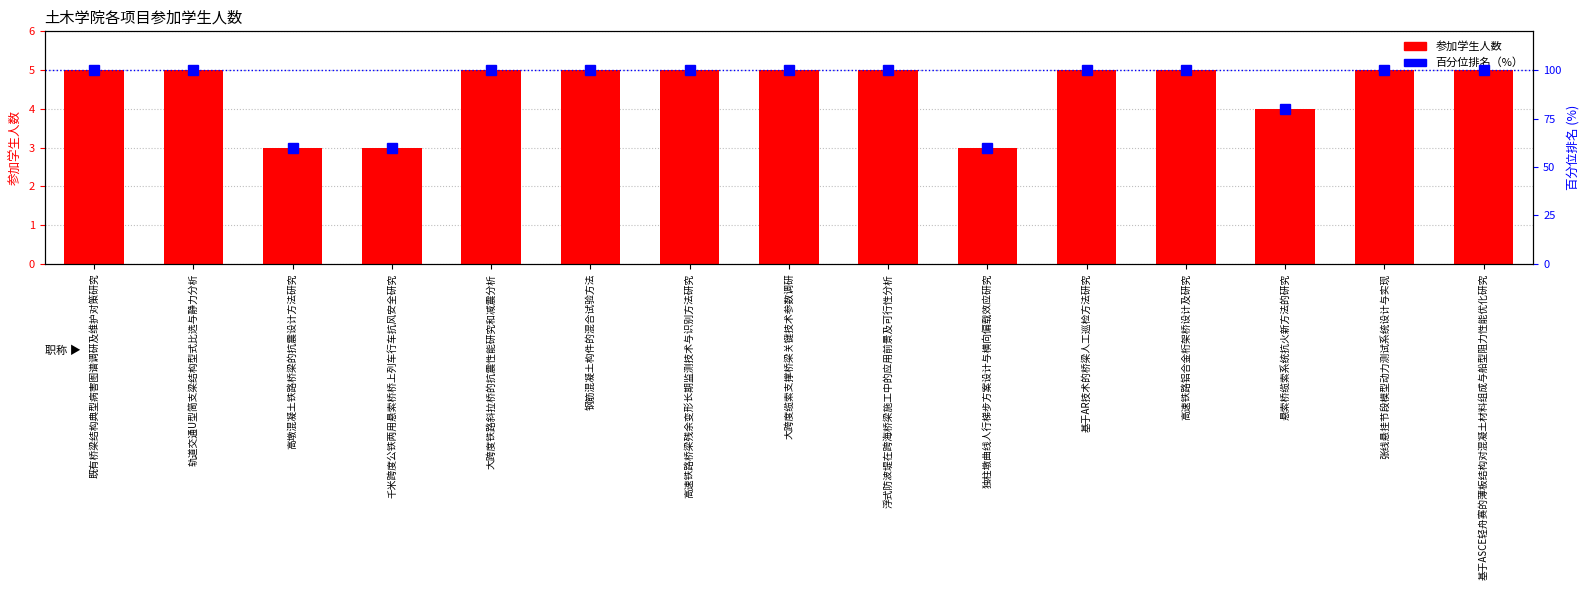

Is it true that 参加学生人数 equals 2 at 千米跨度公铁两用悬索桥桥上列车行车抗风安全研究?

False